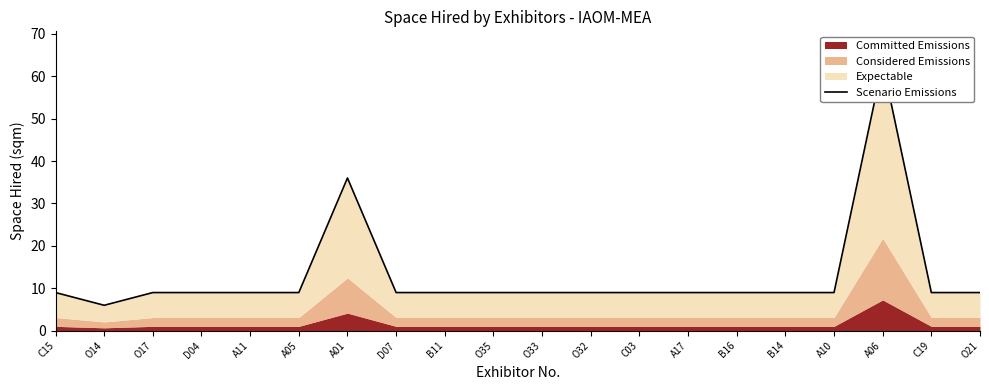

What is the maximum value shown in the chart?

63